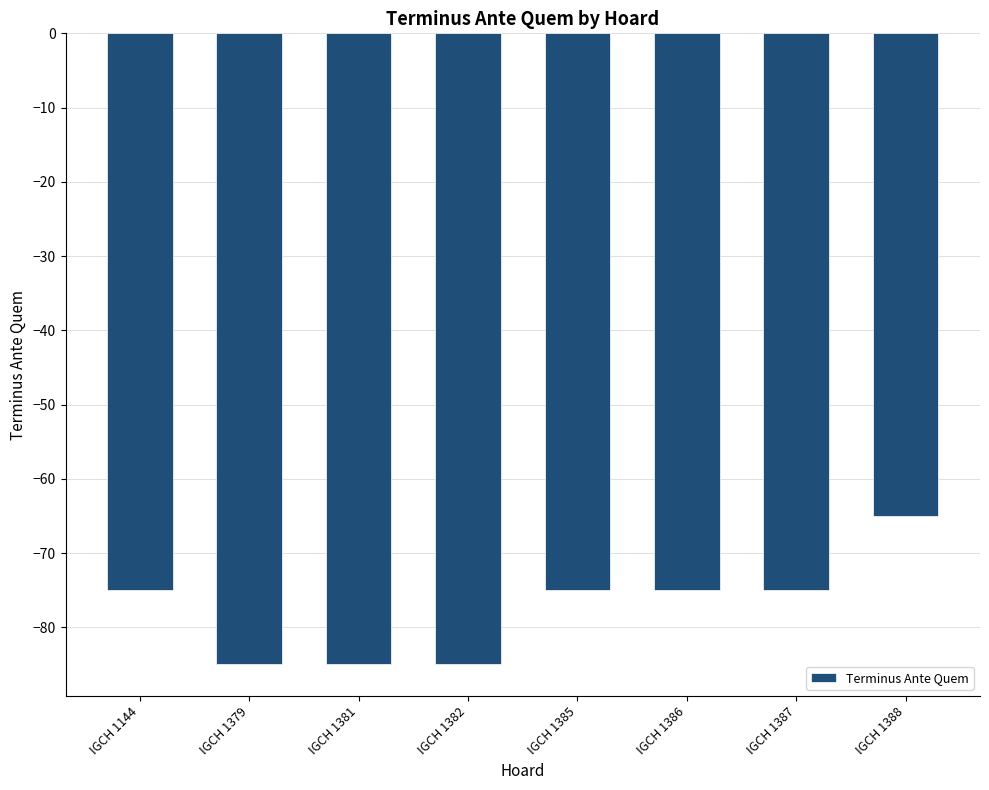

How many series are shown in this chart?

1